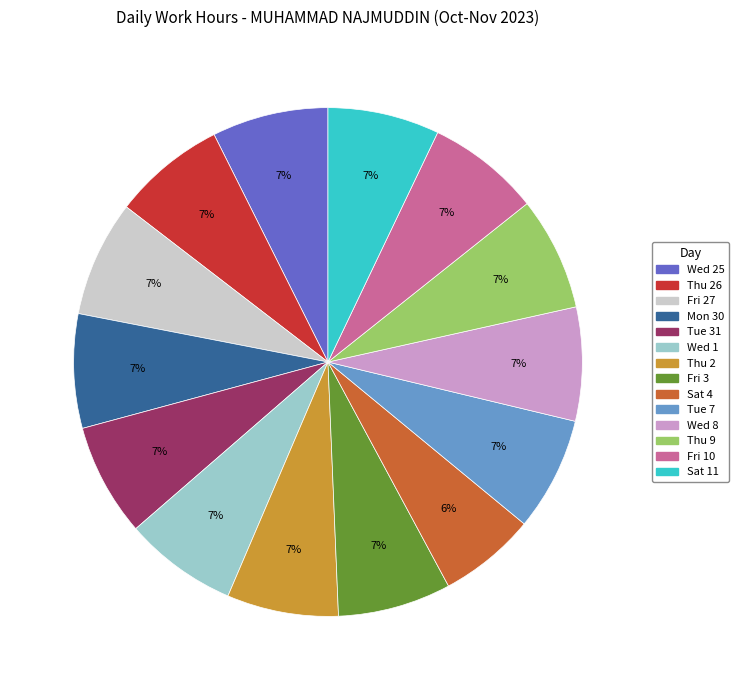

Count the number of slices in the pie.

14